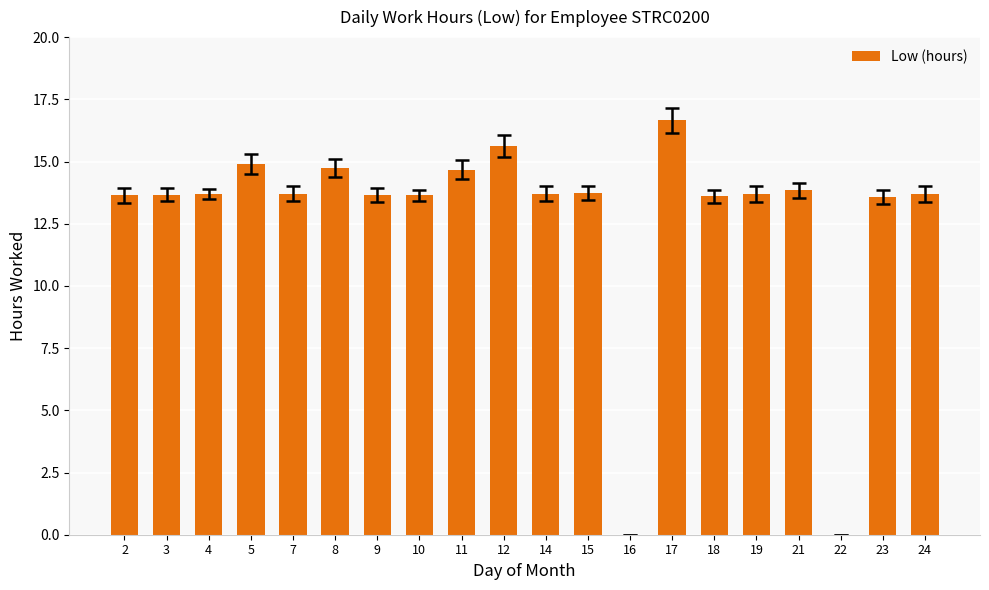

Between 16 and 18, which is larger?

18